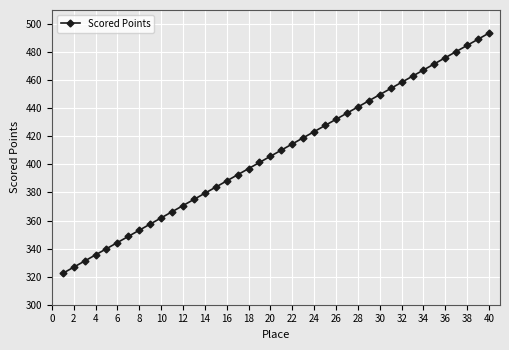

What is the difference between the second highest and minimum values?

166.9